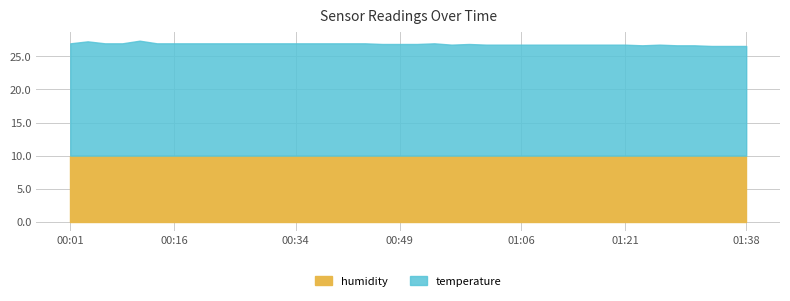

The humidity series shows 10.0 at 01:21. True or false?

True